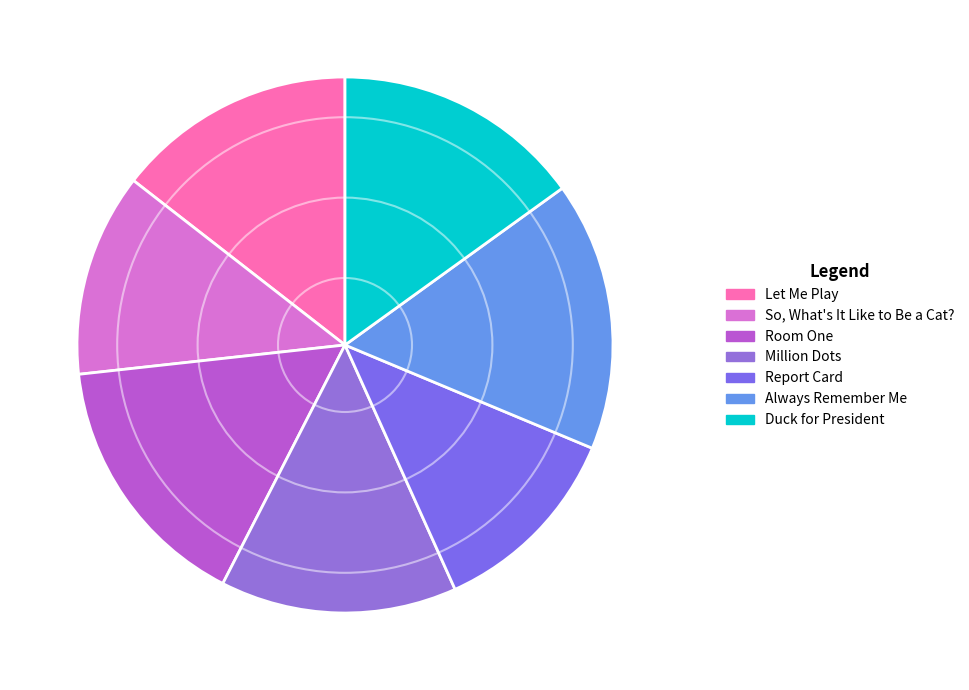

How many segments does this pie chart have?

7